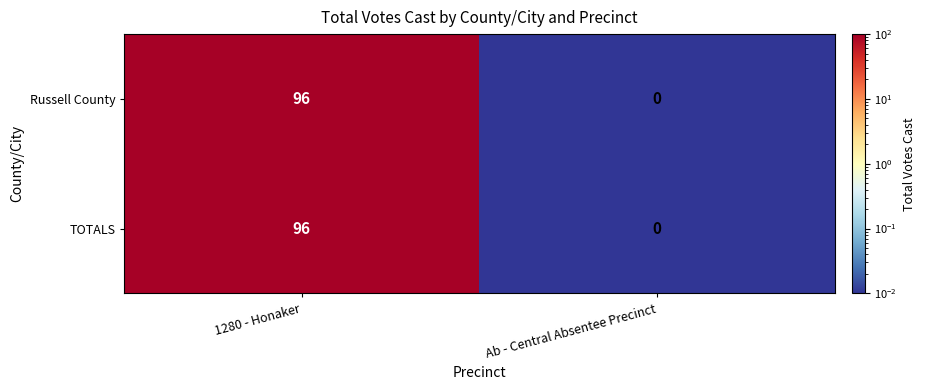

Reading right to left, transcribe all the data shown in this chart.

Russell County: 0	96
TOTALS: 0	96